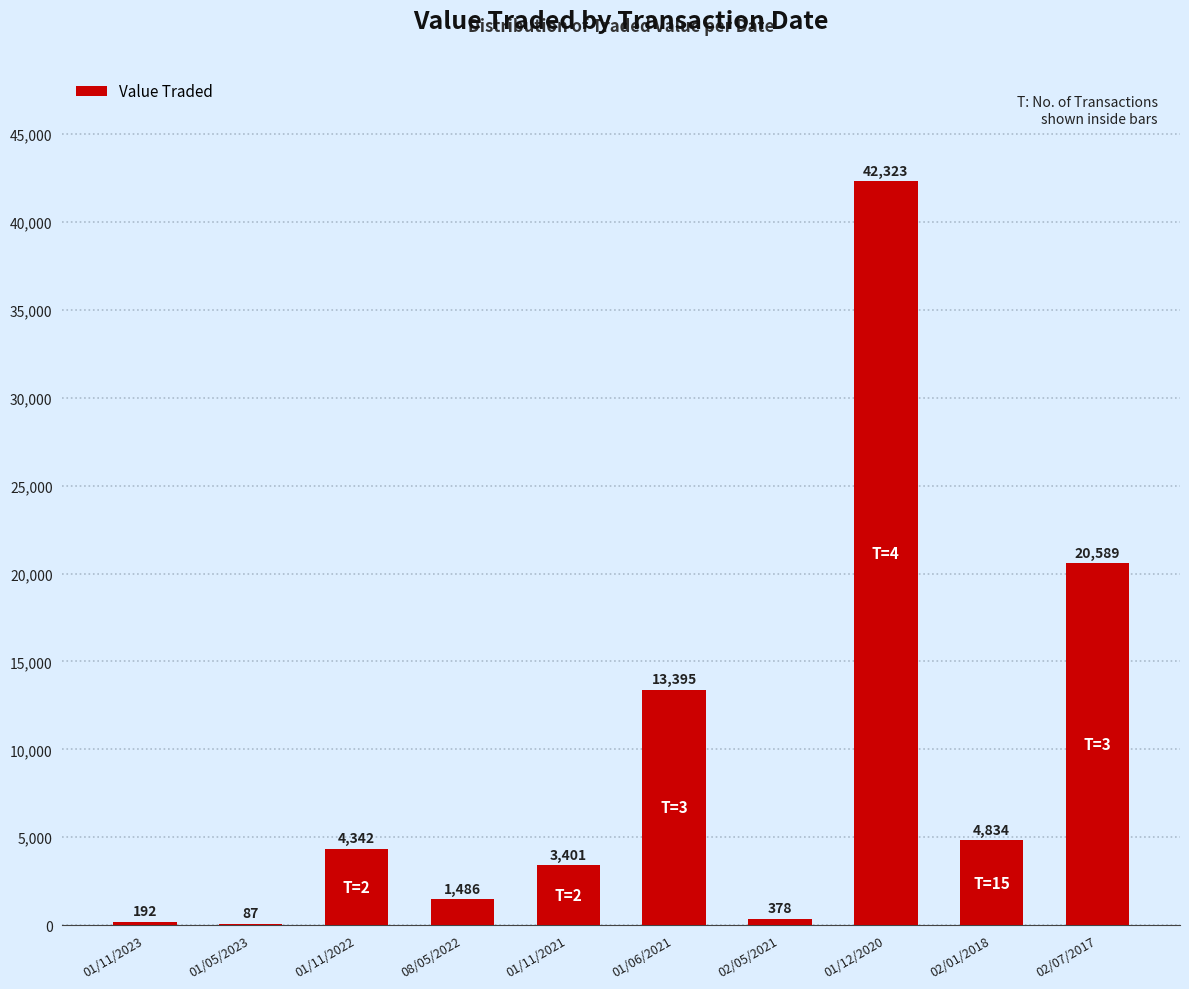

Count the number of categories in the chart.

10